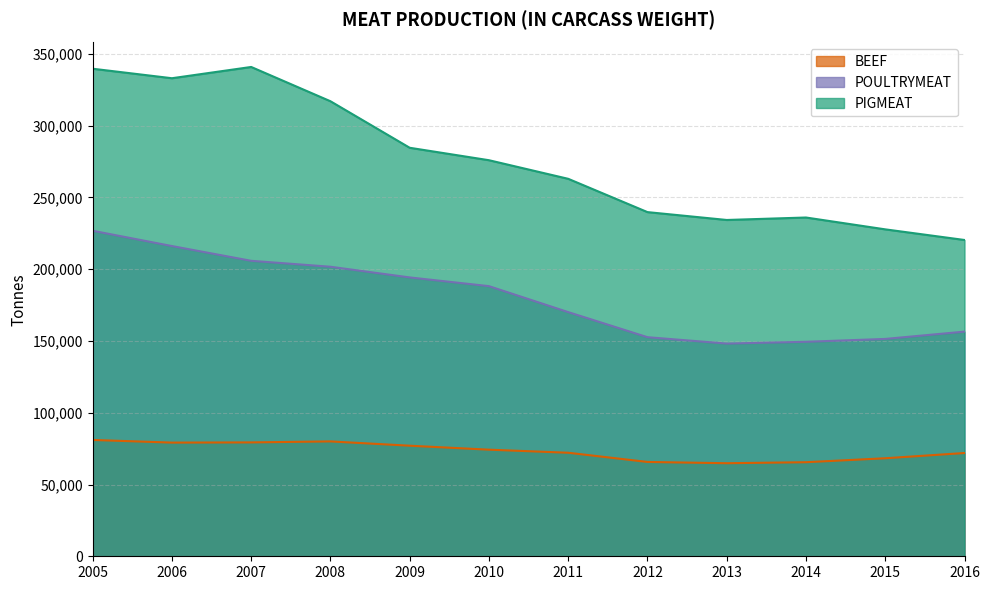

What is the difference between the PIGMEAT values at 2006 and 2007?

7848.0